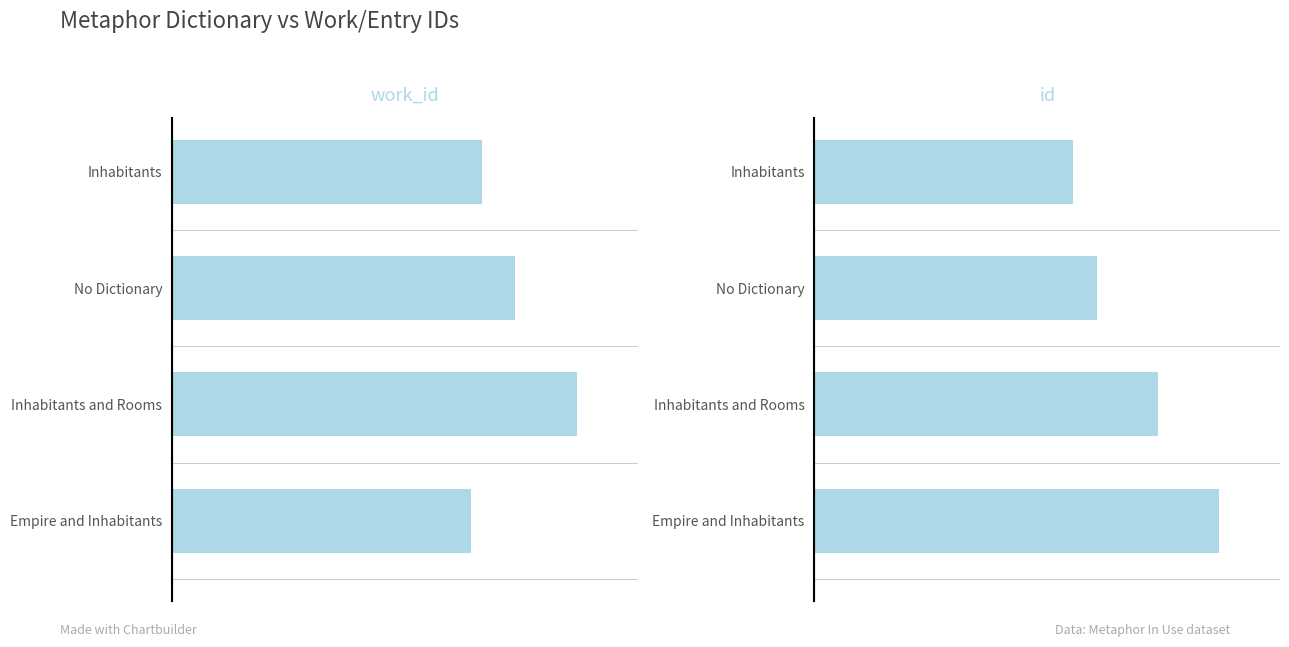

Rank the series by their average value, from lowest to highest.

work_id, id